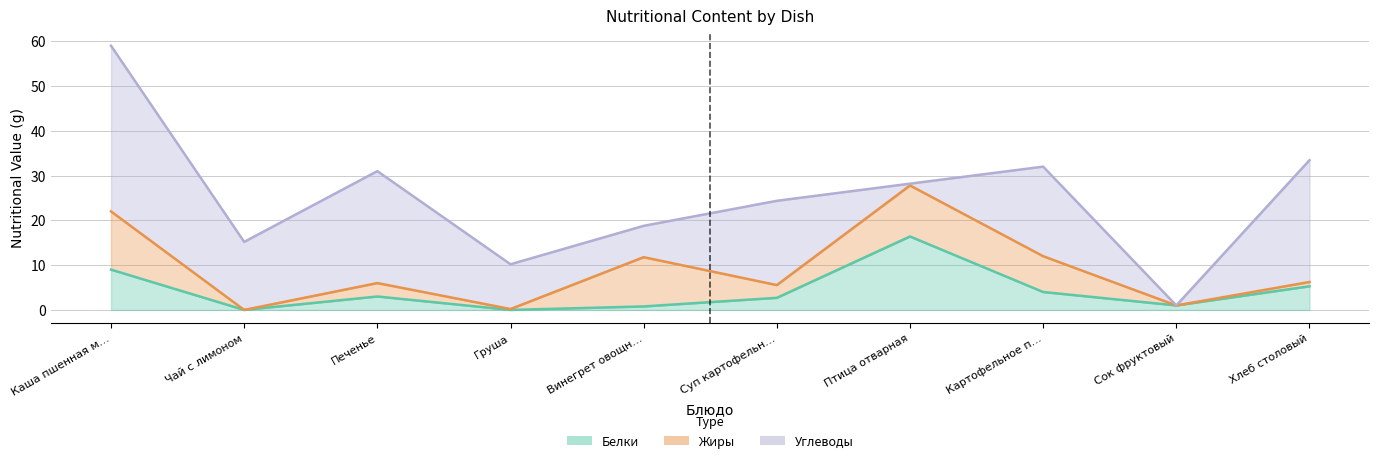

Which series has the largest total across all categories?

Углеводы